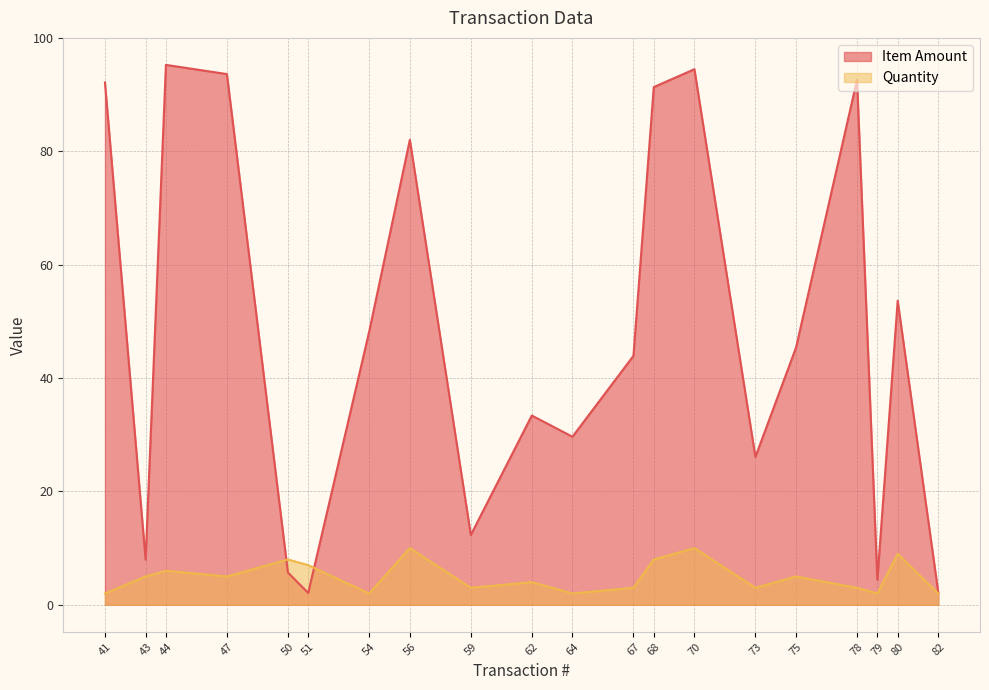

Which label corresponds to the largest value in the chart?

44